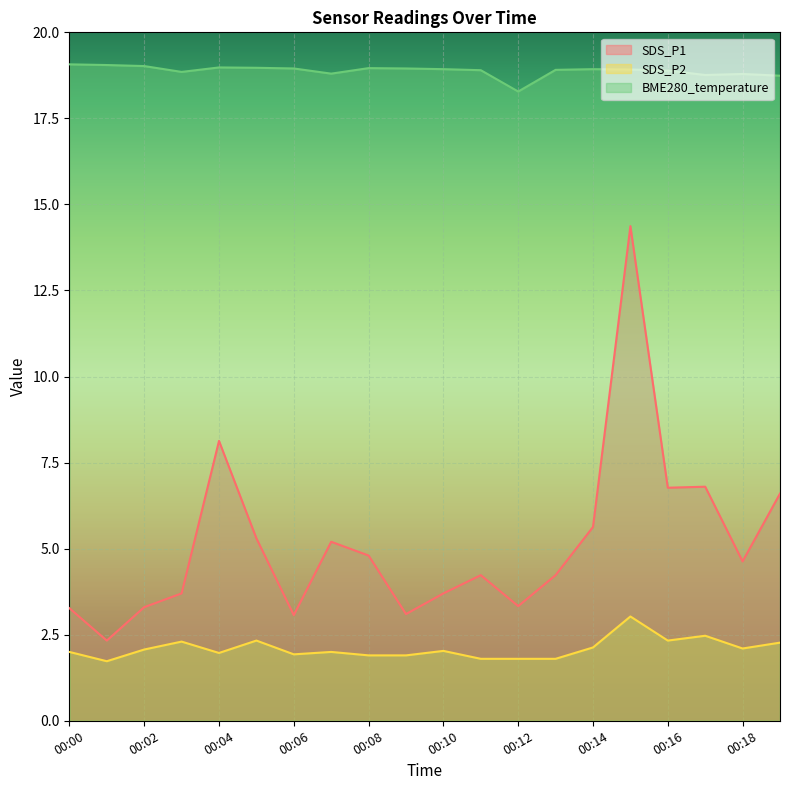

What value does the SDS_P2 series have at 00:05?

2.3